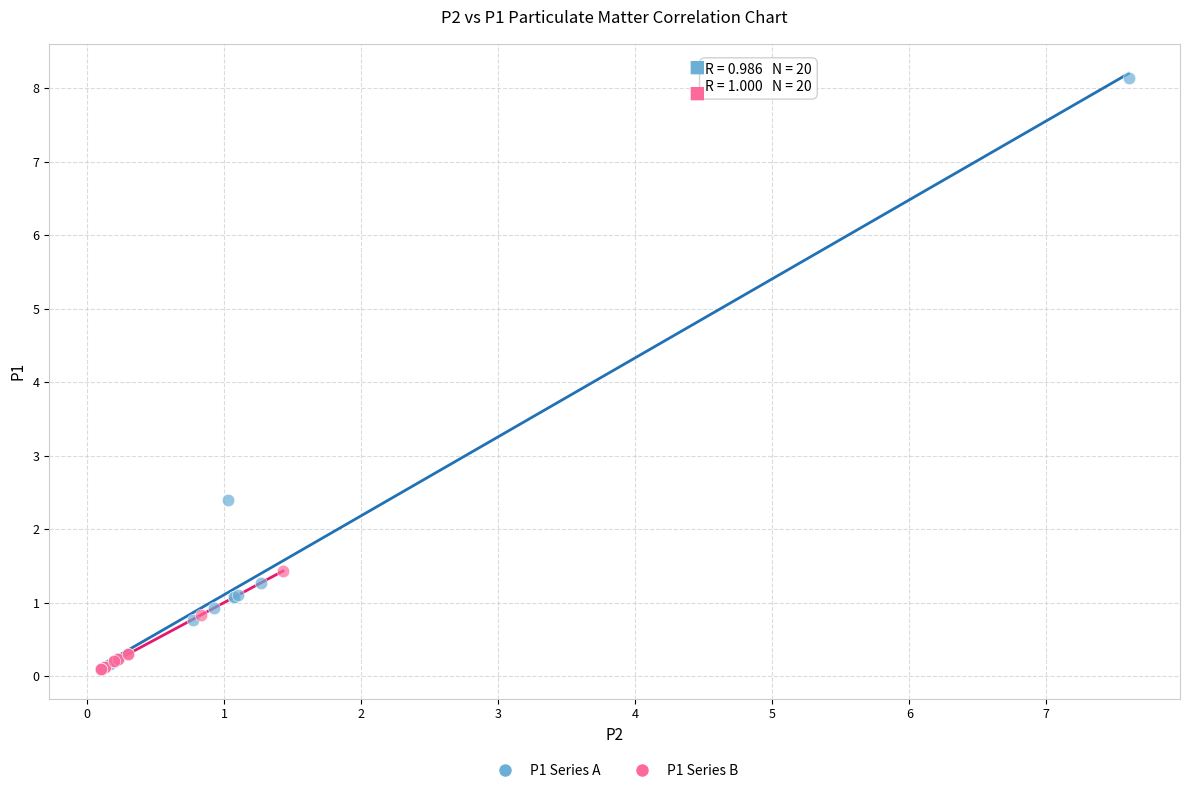

Which series reaches the maximum Y coordinate?

P1 Series A